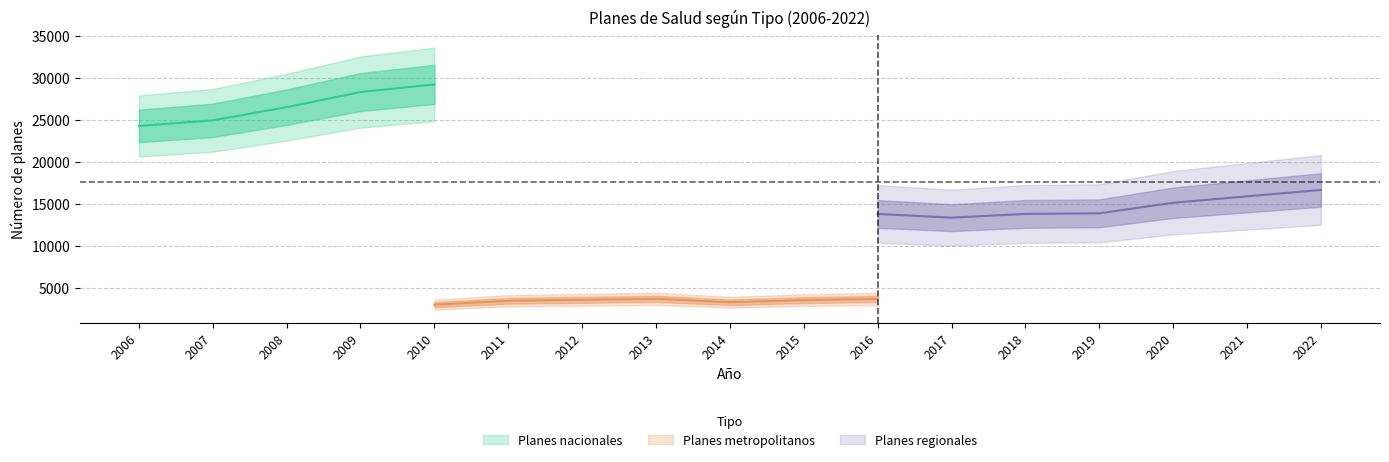

True or false: Planes regionales and Planes metropolitanos cross at least once.

False